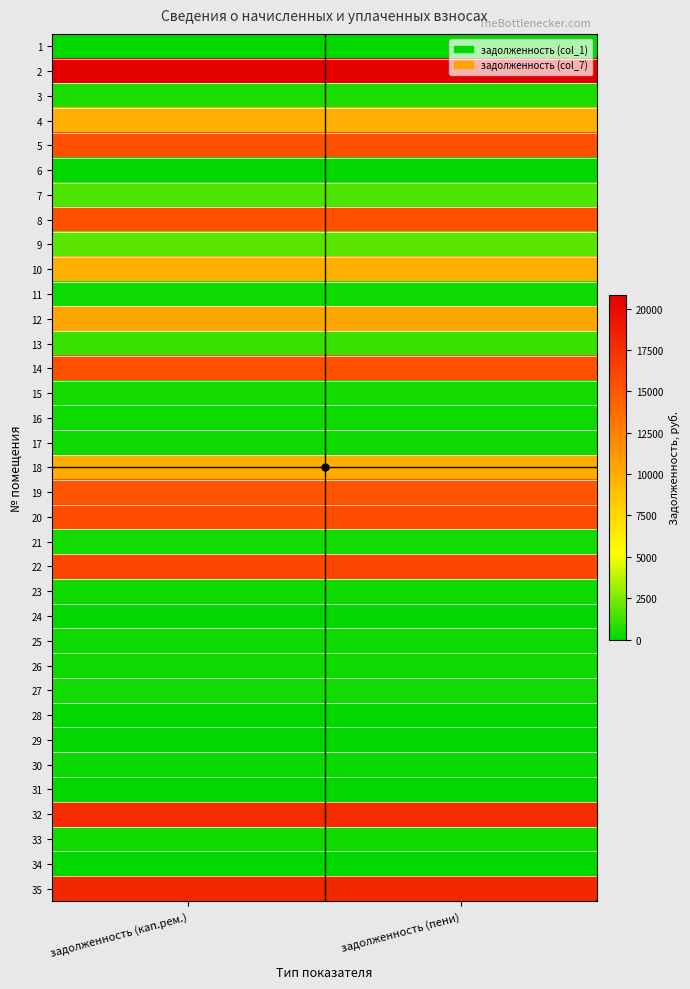

Reading left to right, what are all the values shown in this chart?

1: задолженность (кап.рем.)=0.0	задолженность (пени)=0.0
2: задолженность (кап.рем.)=20810.2	задолженность (пени)=20810.2
3: задолженность (кап.рем.)=608.0	задолженность (пени)=608.0
4: задолженность (кап.рем.)=9832.3	задолженность (пени)=9832.3
5: задолженность (кап.рем.)=15371.5	задолженность (пени)=15371.5
6: задолженность (кап.рем.)=0.0	задолженность (пени)=0.0
7: задолженность (кап.рем.)=1589.3	задолженность (пени)=1589.3
8: задолженность (кап.рем.)=15343.2	задолженность (пени)=15343.2
9: задолженность (кап.рем.)=1874.2	задолженность (пени)=1874.2
10: задолженность (кап.рем.)=9819.8	задолженность (пени)=9819.8
11: задолженность (кап.рем.)=300.5	задолженность (пени)=300.5
12: задолженность (кап.рем.)=10440.4	задолженность (пени)=10440.4
13: задолженность (кап.рем.)=1209.7	задолженность (пени)=1209.7
14: задолженность (кап.рем.)=15371.5	задолженность (пени)=15371.5
15: задолженность (кап.рем.)=413.4	задолженность (пени)=413.4
16: задолженность (кап.рем.)=321.5	задолженность (пени)=321.5
17: задолженность (кап.рем.)=304.1	задолженность (пени)=304.1
18: задолженность (кап.рем.)=9960.9	задолженность (пени)=9960.9
19: задолженность (кап.рем.)=15123.9	задолженность (пени)=15123.9
20: задолженность (кап.рем.)=15687.8	задолженность (пени)=15687.8
21: задолженность (кап.рем.)=386.1	задолженность (пени)=386.1
22: задолженность (кап.рем.)=15984.9	задолженность (пени)=15984.9
23: задолженность (кап.рем.)=303.7	задолженность (пени)=303.7
24: задолженность (кап.рем.)=0.0	задолженность (пени)=0.0
25: задолженность (кап.рем.)=306.5	задолженность (пени)=306.5
26: задолженность (кап.рем.)=302.3	задолженность (пени)=302.3
27: задолженность (кап.рем.)=387.3	задолженность (пени)=387.3
28: задолженность (кап.рем.)=0.0	задолженность (пени)=0.0
29: задолженность (кап.рем.)=0.0	задолженность (пени)=0.0
30: задолженность (кап.рем.)=262.8	задолженность (пени)=262.8
31: задолженность (кап.рем.)=0.0	задолженность (пени)=0.0
32: задолженность (кап.рем.)=17754.3	задолженность (пени)=17754.3
33: задолженность (кап.рем.)=351.9	задолженность (пени)=351.9
34: задолженность (кап.рем.)=0.0	задолженность (пени)=0.0
35: задолженность (кап.рем.)=18067.4	задолженность (пени)=18067.4